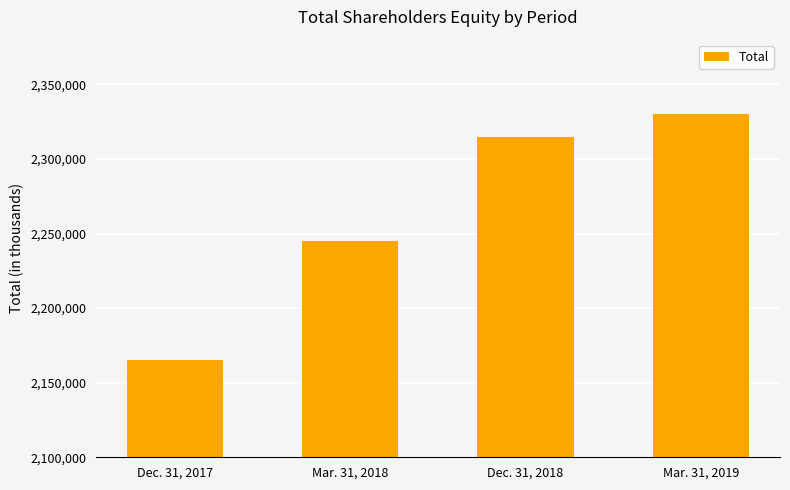

The chart shows a value of 2330294 at Mar. 31, 2019. True or false?

True